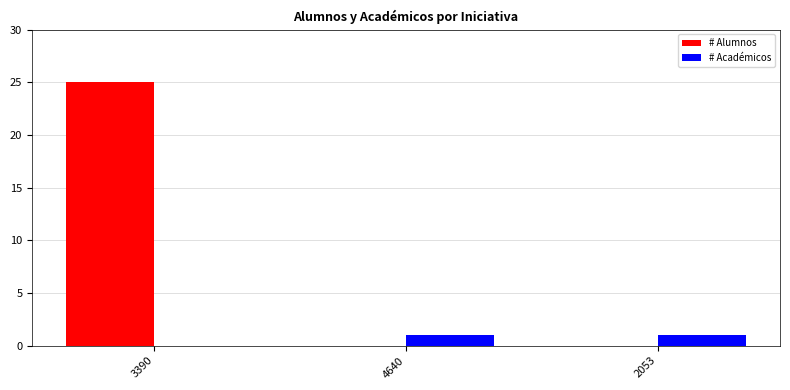

What is the sum of all # Alumnos values?

25